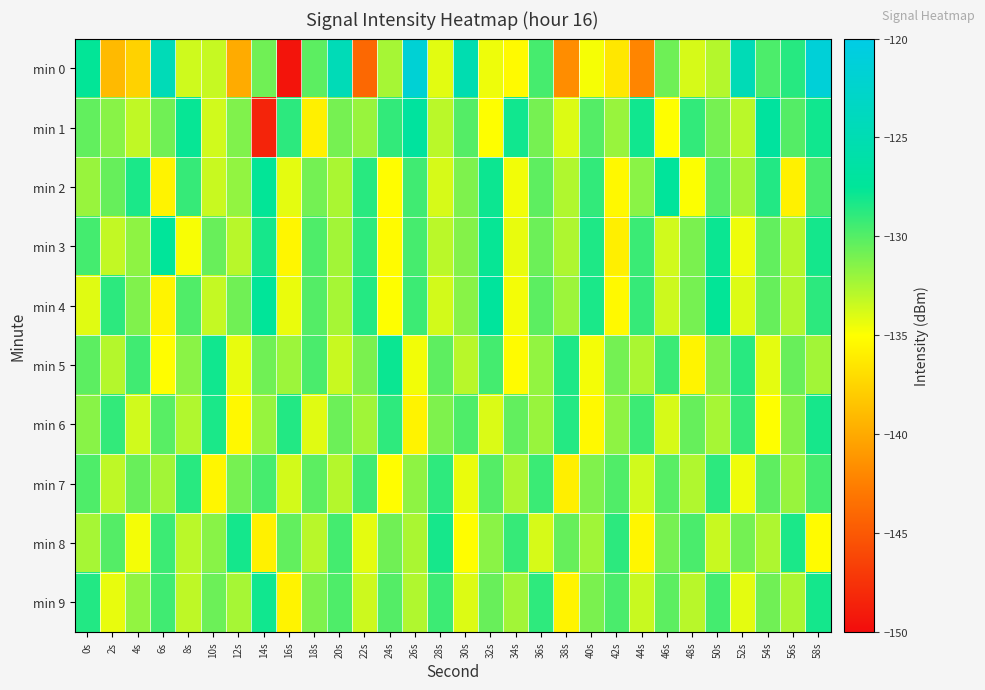

What is the spread (max minus min) of values at 18s?

6.1